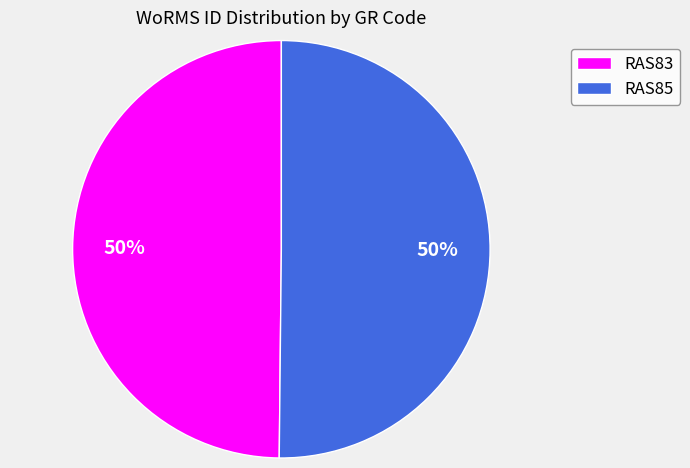

Approximately how many times larger is the value at RAS85 compared to RAS83?

1.0